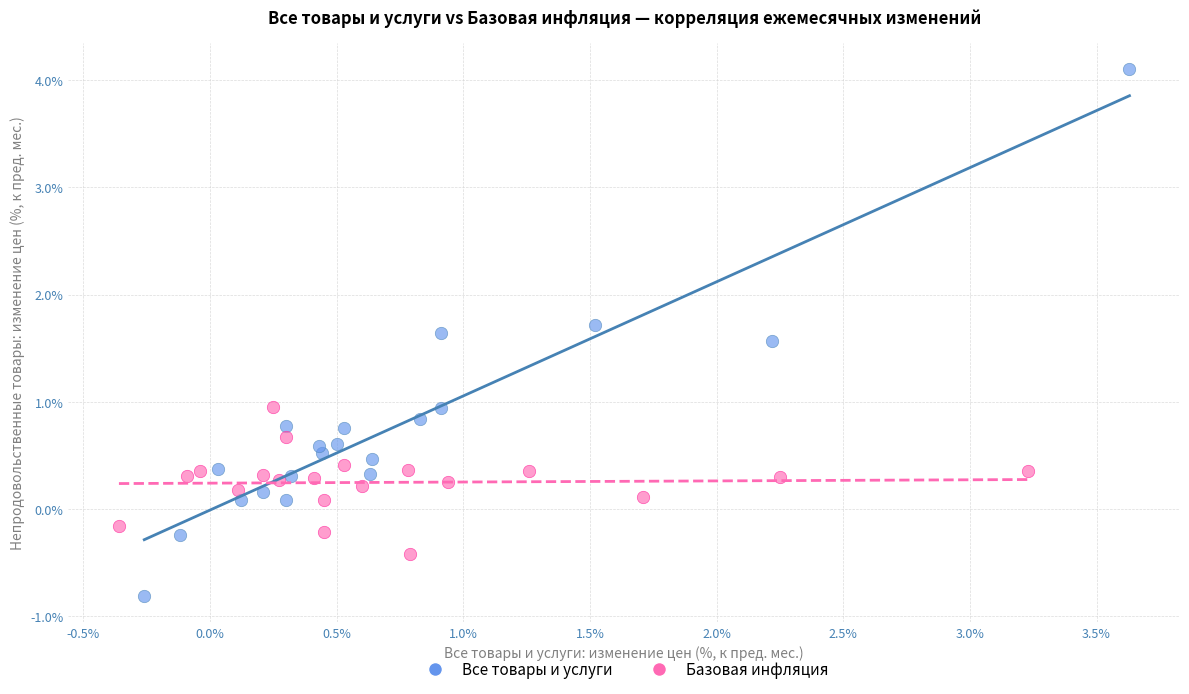

What are all the series names shown in the legend?

Все товары и услуги, Базовая инфляция